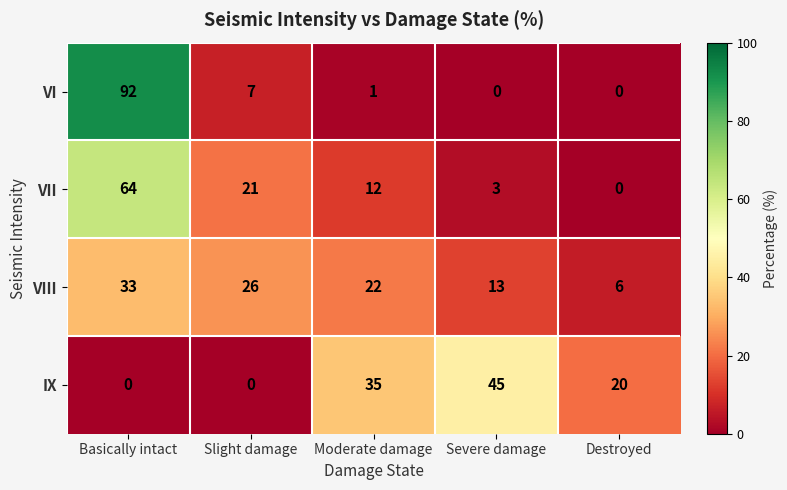

Reading left to right, what are all the values shown in this chart?

VI: 92	7	1	0	0
VII: 64	21	12	3	0
VIII: 33	26	22	13	6
IX: 0	0	35	45	20